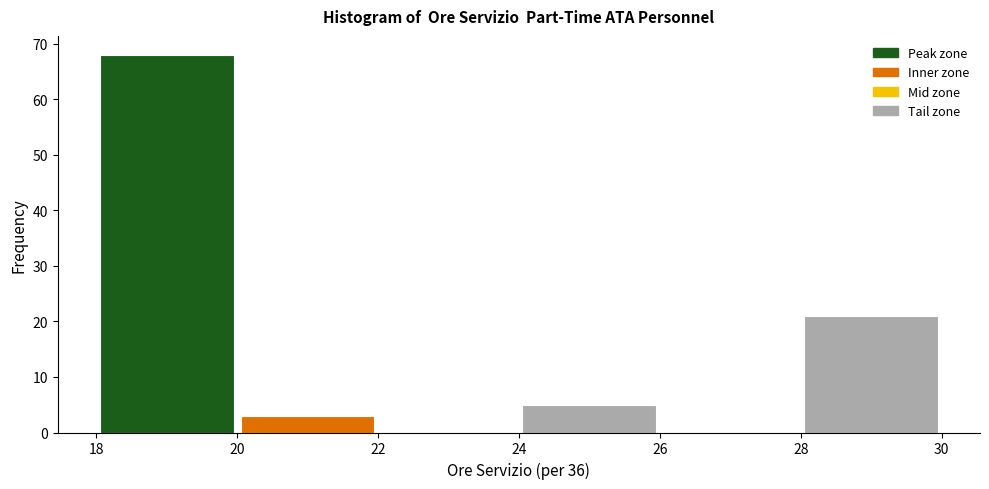

Which range on the x-axis has the tallest bar?

18 to 20